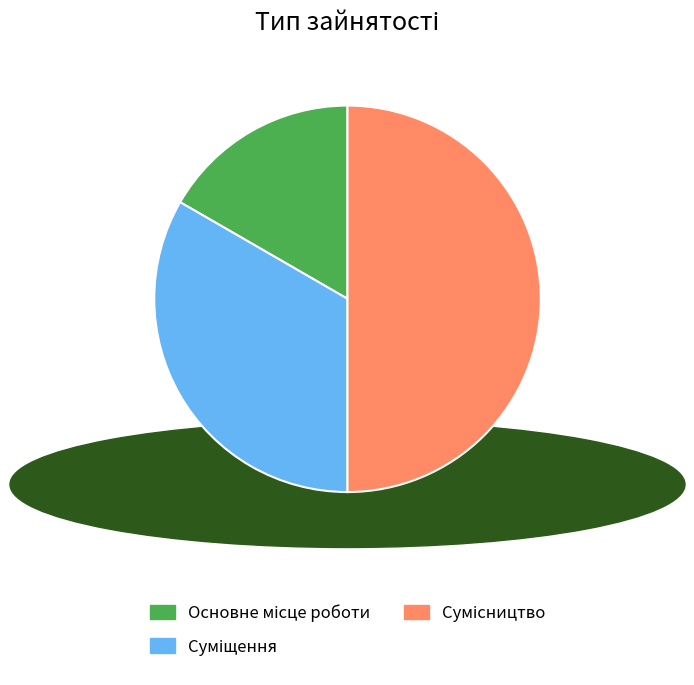

How many segments does this pie chart have?

3